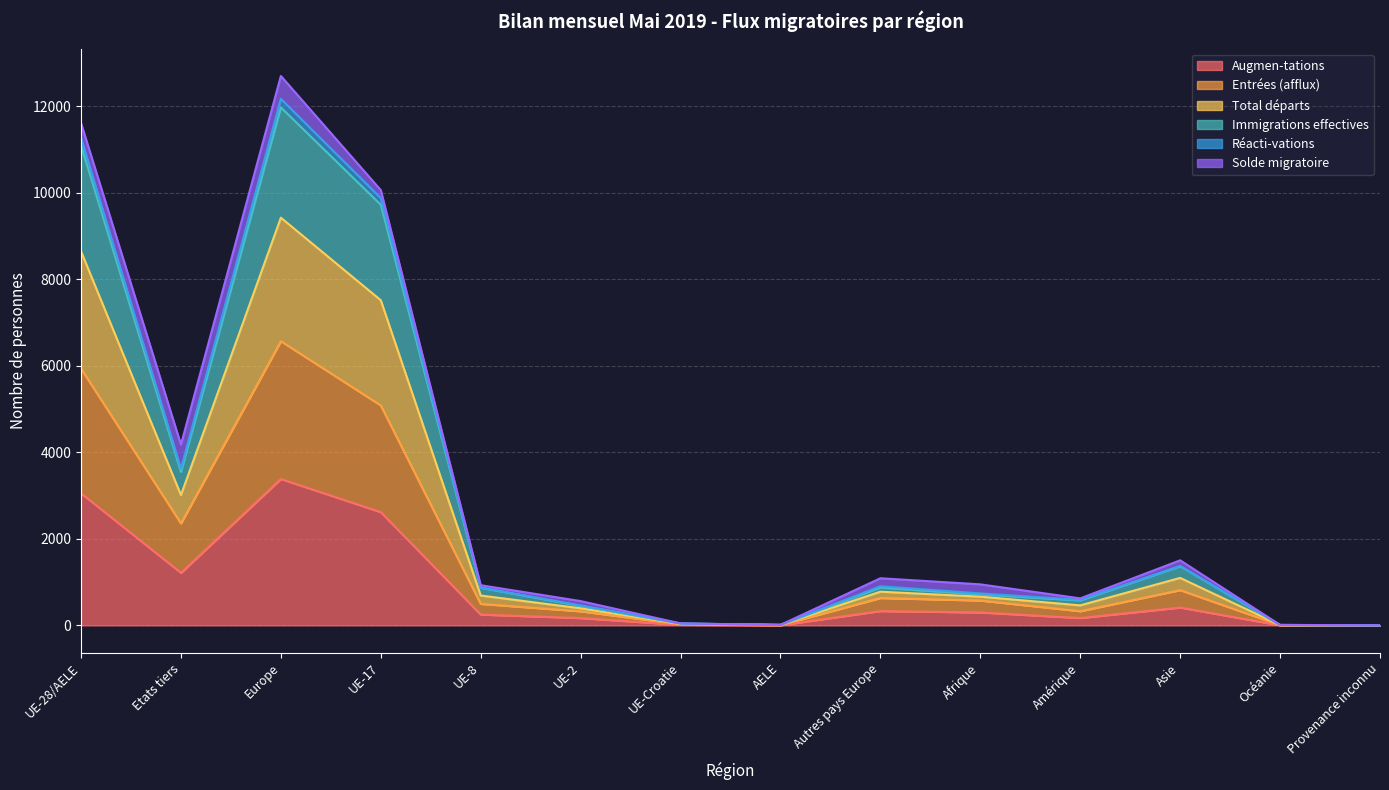

Does the chart display data point markers on the line(s)?

No